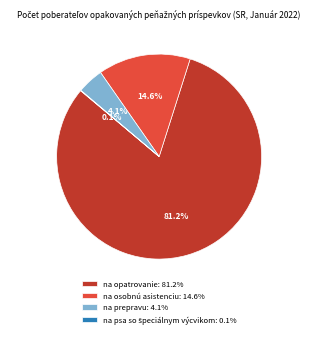

Which slice is the largest?

na opatrovanie